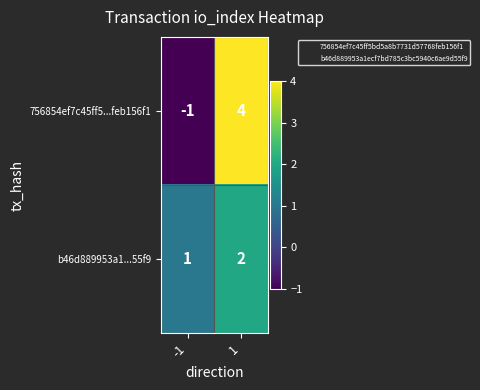

At how many categories does at least one series exceed 2?

1